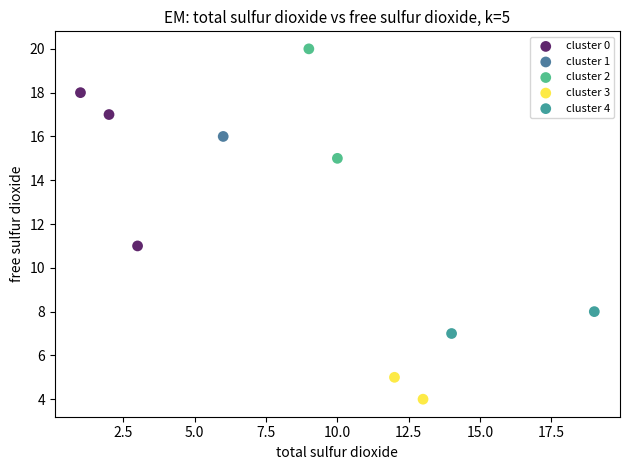

Which series contains the highest Y value?

cluster 2